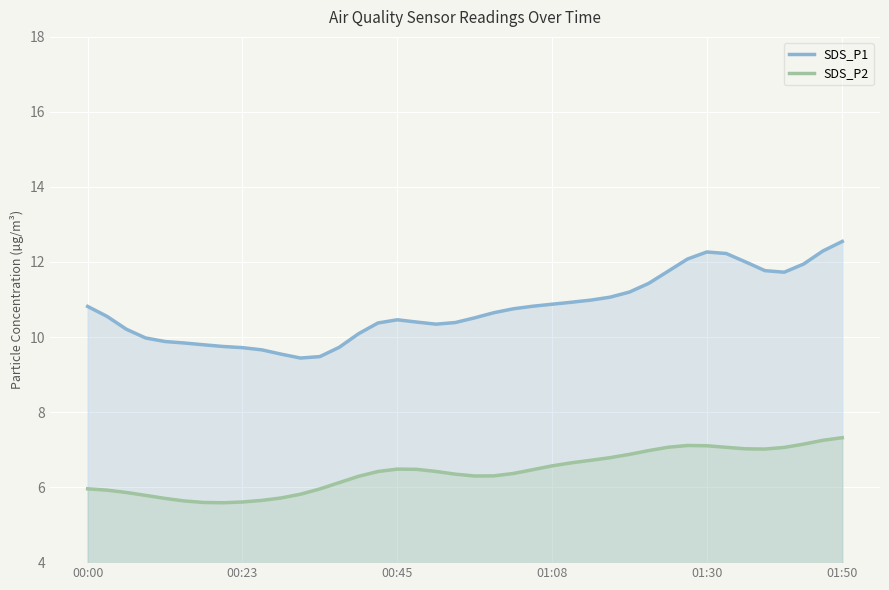

How many lines are shown in the chart?

2